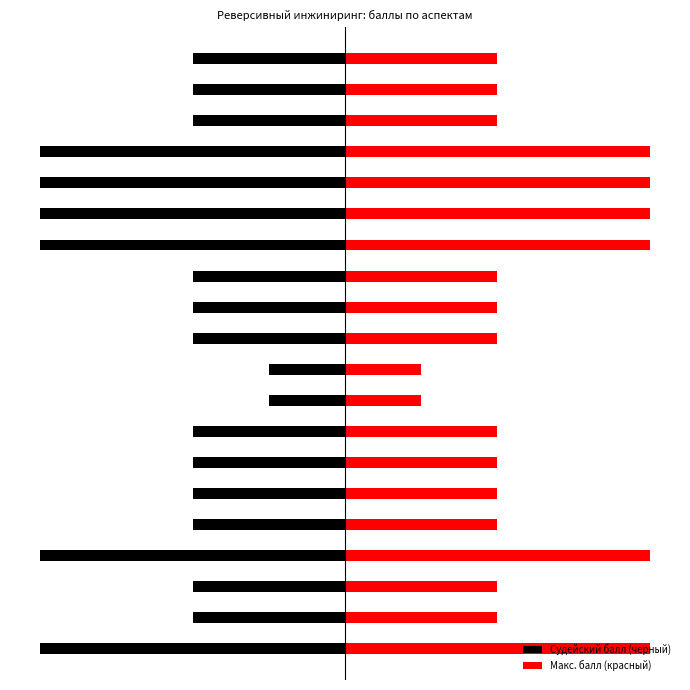

What is the sum of all Макс. балл (красный) values?

12.5